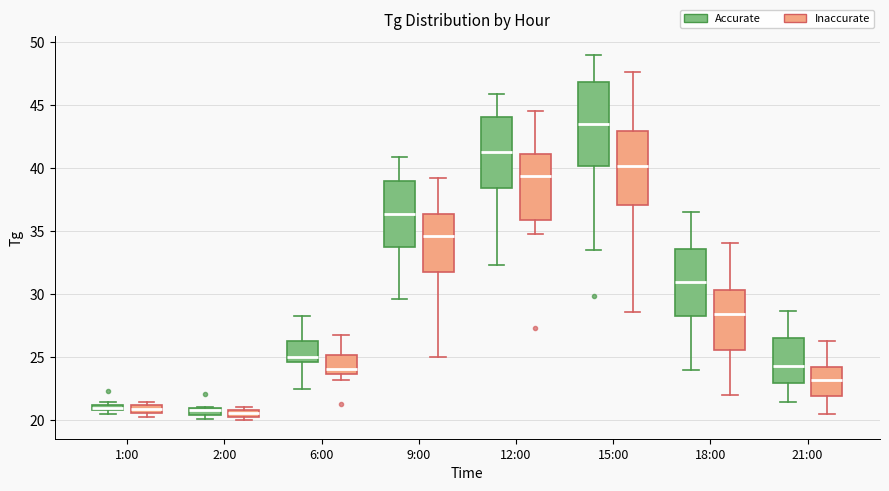

Where is the upper edge of the box for 1:00 (Accurate) on the y-axis? The values are not printed on the chart, so give them approximately, as read against the axis.

21.5